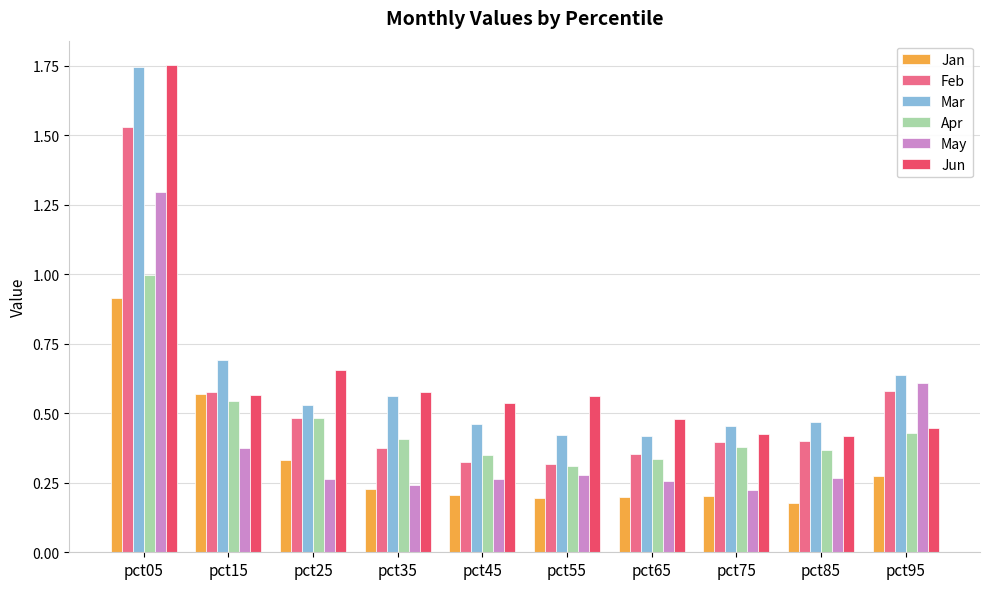

How many categories are shown in the chart?

10